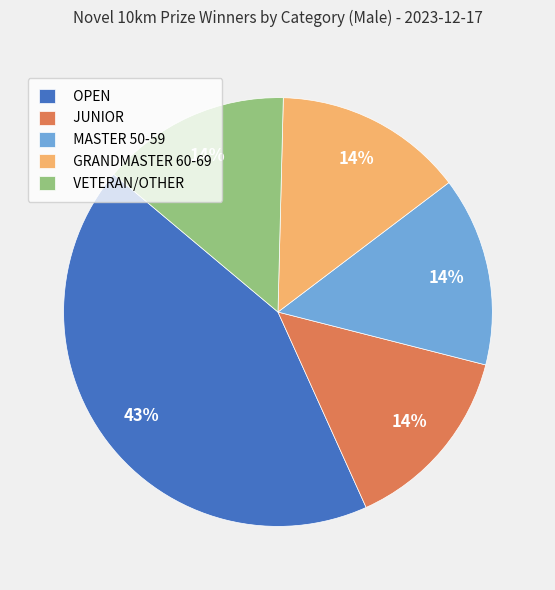

Count the number of slices in the pie.

5